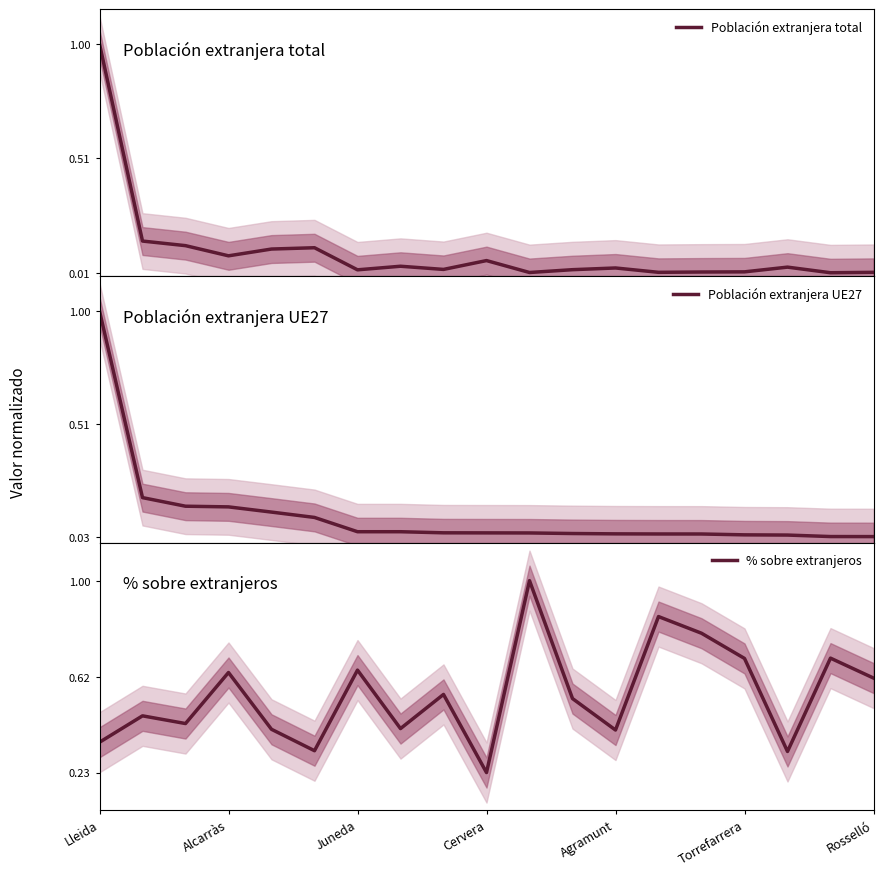

At which label does % sobre extranjeros reach its minimum?

Cervera